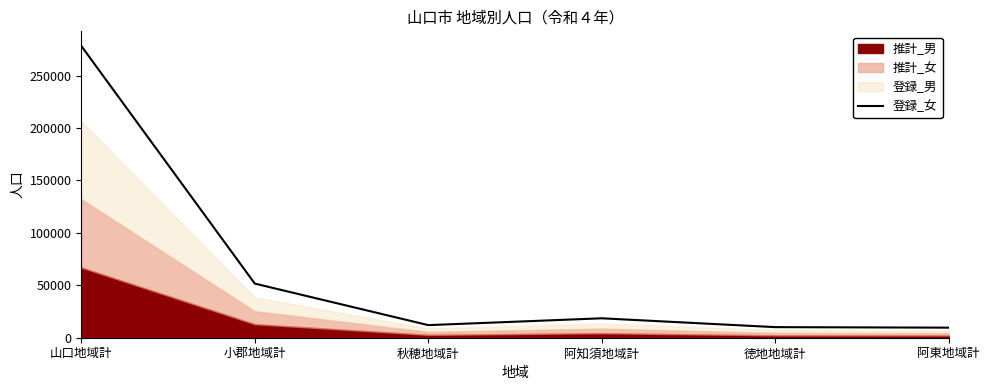

Rank the categories by value from highest to lowest.

山口地域計, 小郡地域計, 阿知須地域計, 秋穂地域計, 徳地地域計, 阿東地域計